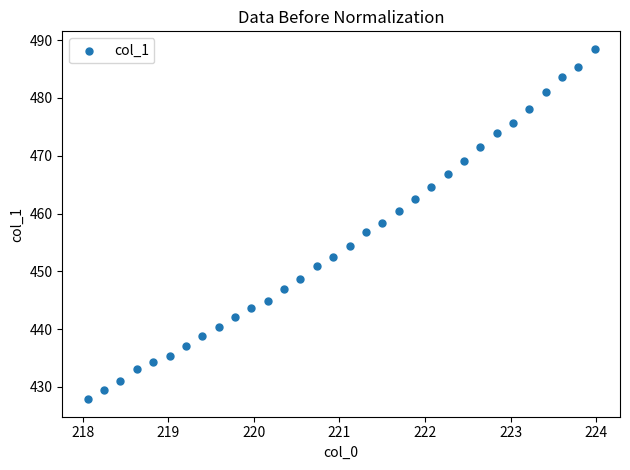

What is the range of Y values (max minus min)?

60.6